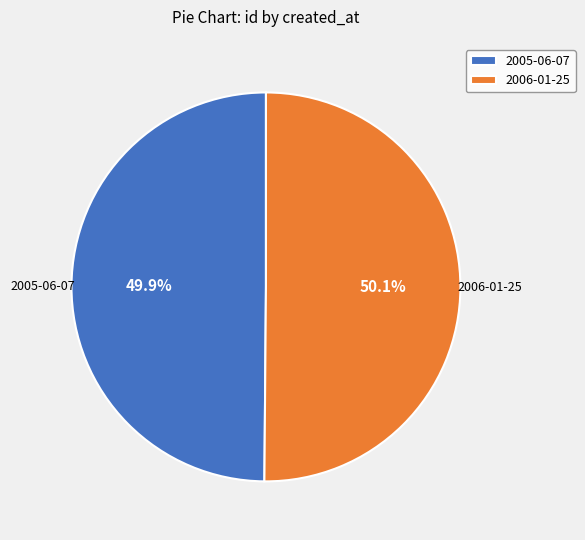

What is the ratio of the value at 2006-01-25 to the value at 2005-06-07?

1.0